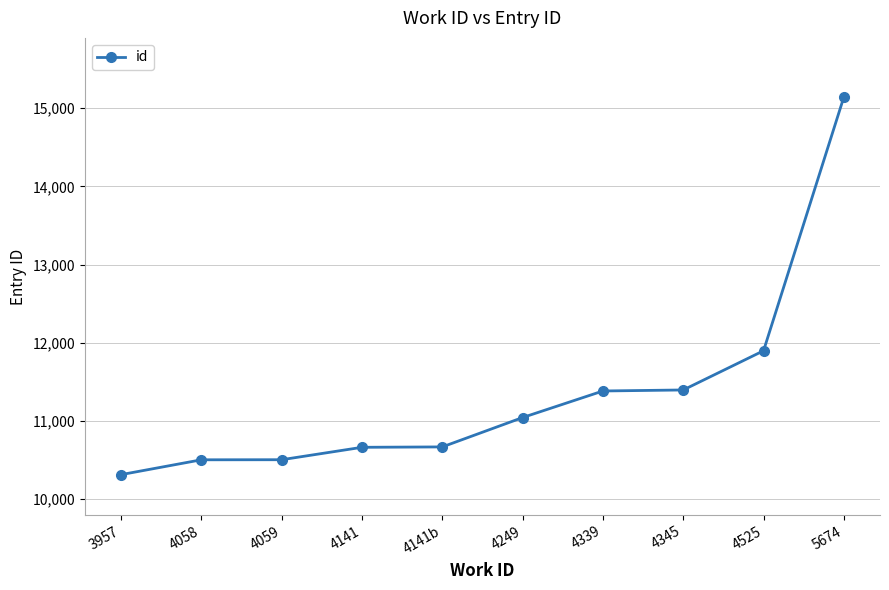

How many values are below 11041?

5